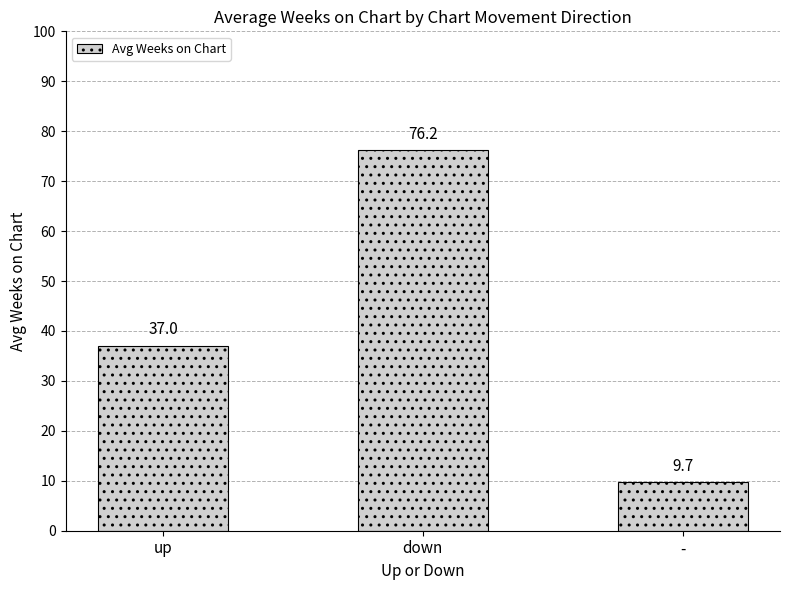

Approximately how many times larger is the value at down compared to up?

2.1